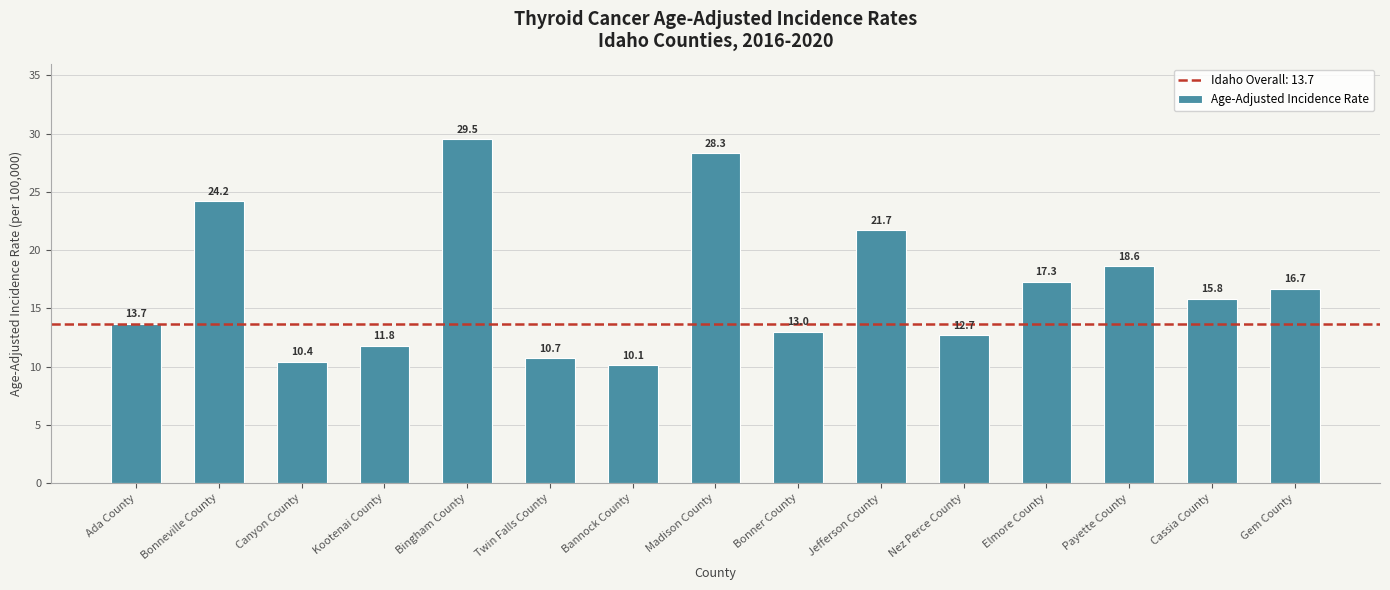

List the labels in order of value, smallest first.

Bannock County, Canyon County, Twin Falls County, Kootenai County, Nez Perce County, Bonner County, Ada County, Cassia County, Gem County, Elmore County, Payette County, Jefferson County, Bonneville County, Madison County, Bingham County